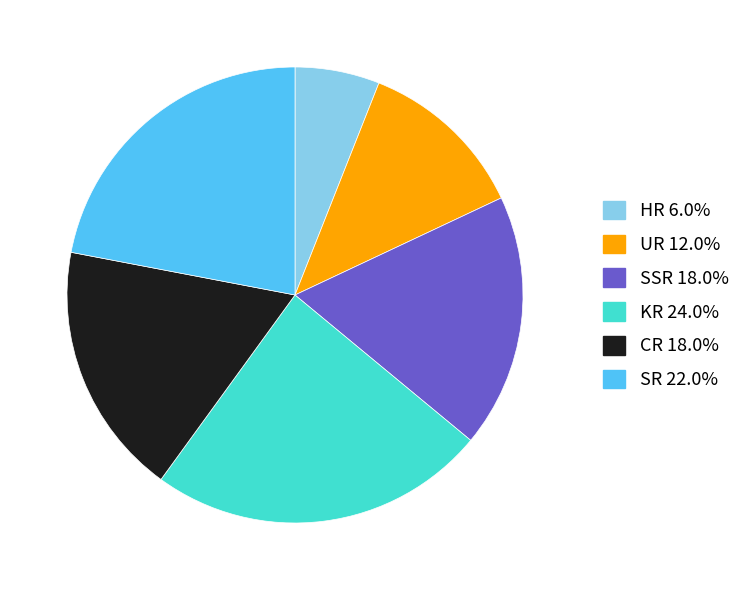

Which has a higher value, UR or KR?

KR